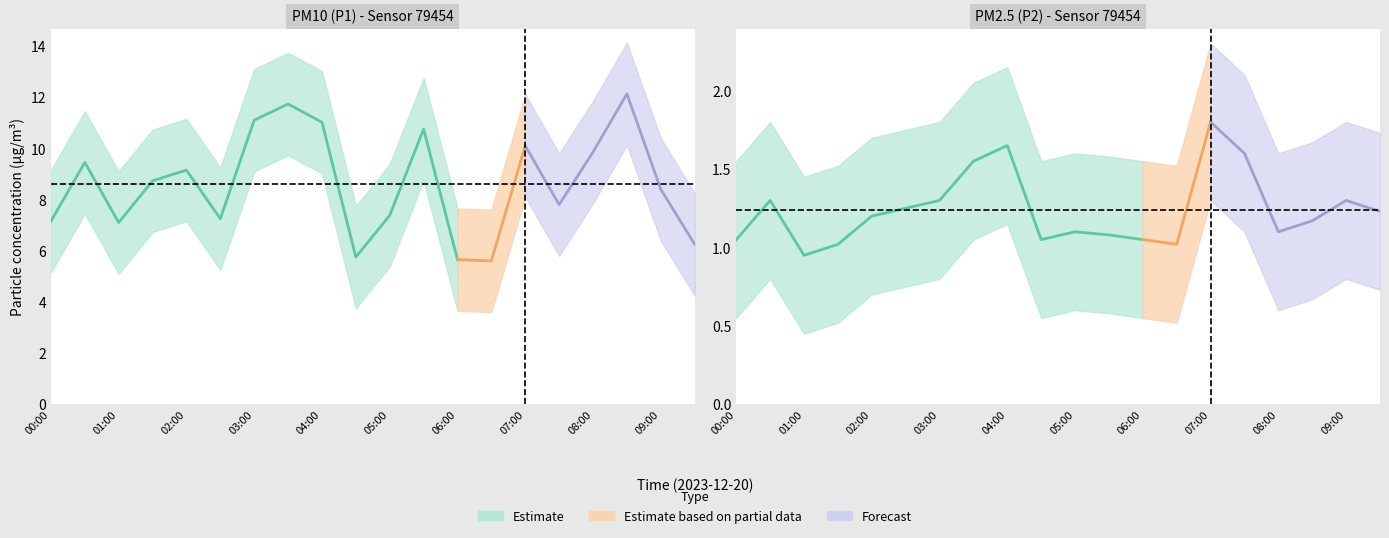

What position from the right is 05:30?

9